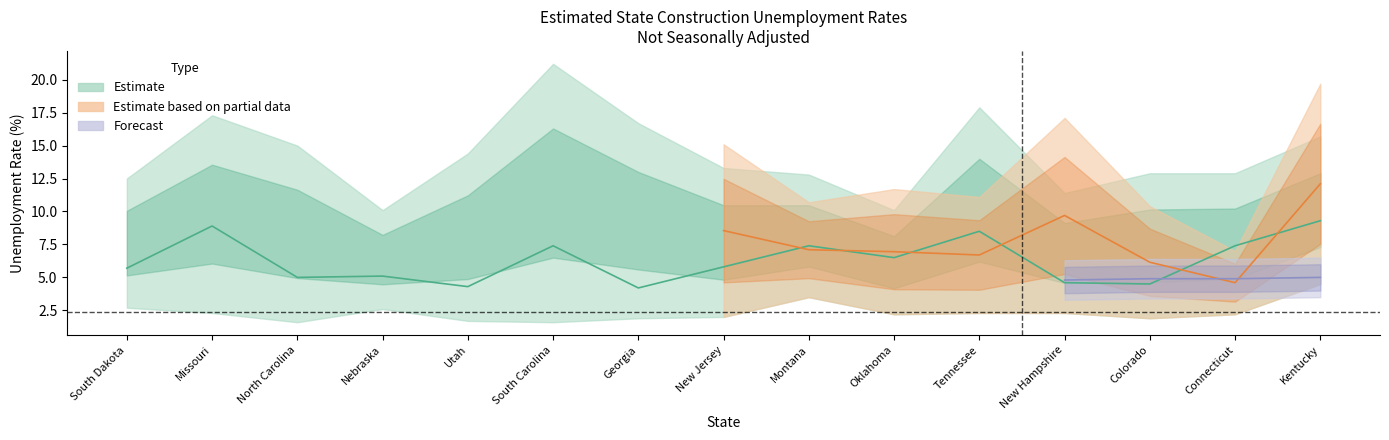

What position from the left is Utah?

5